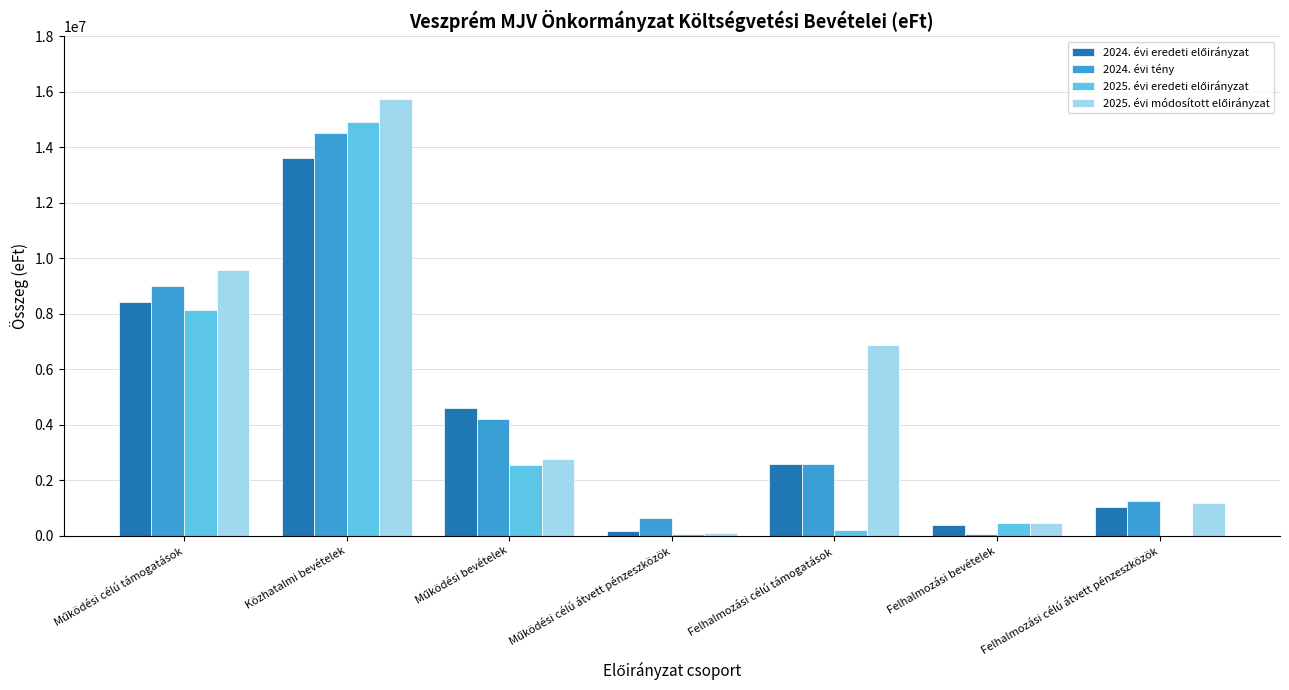

Are the bars grouped side by side (vs. stacked)?

Yes